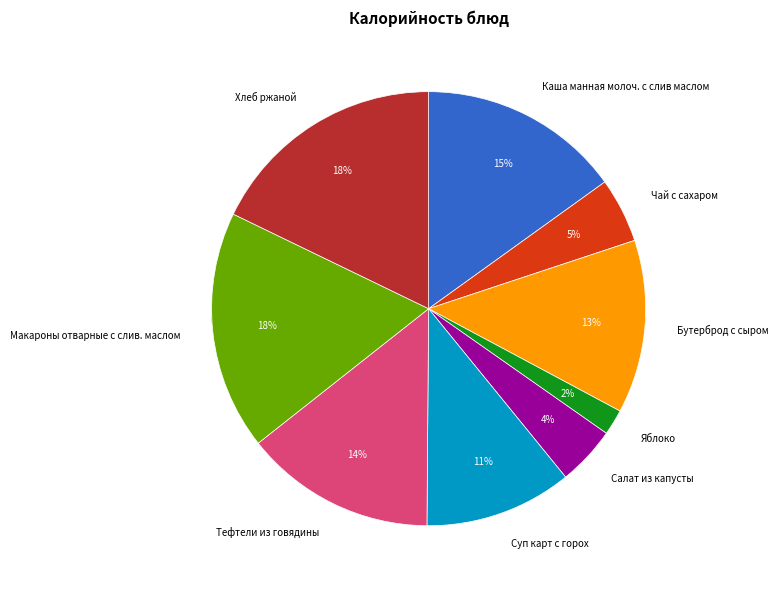

Combined, do Суп карт с горох and Бутерброд с сыром account for over 50%?

No